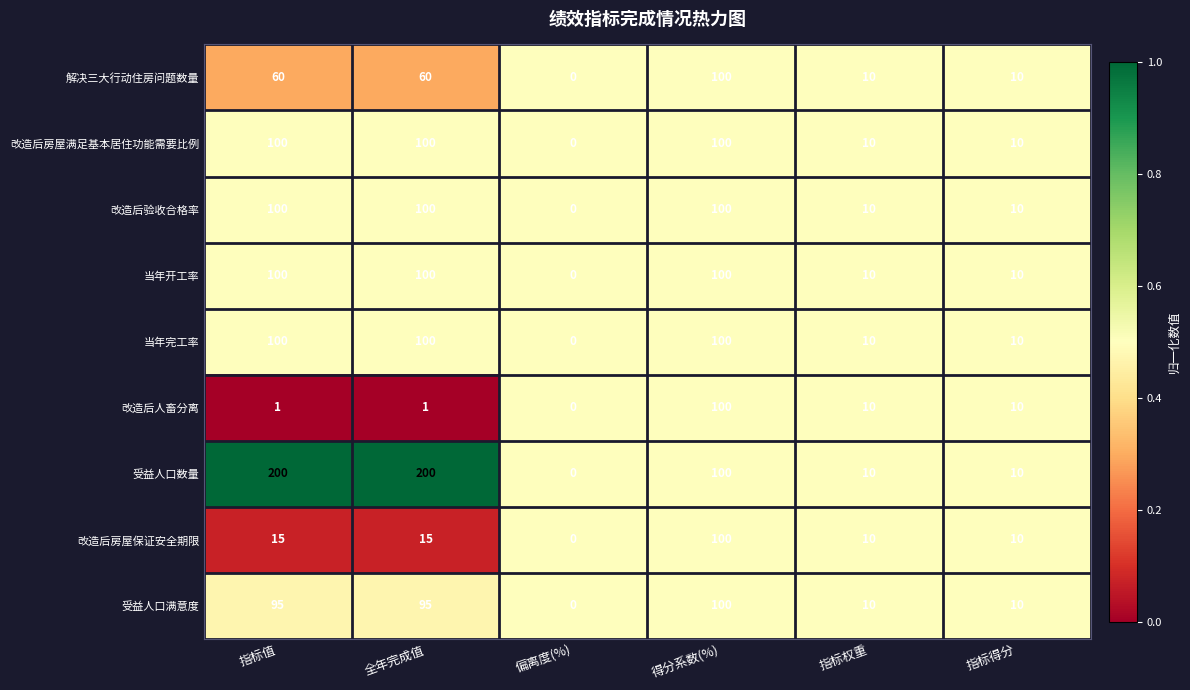

At which label does 解决三大行动住房问题数量 reach its minimum?

偏离度(%)